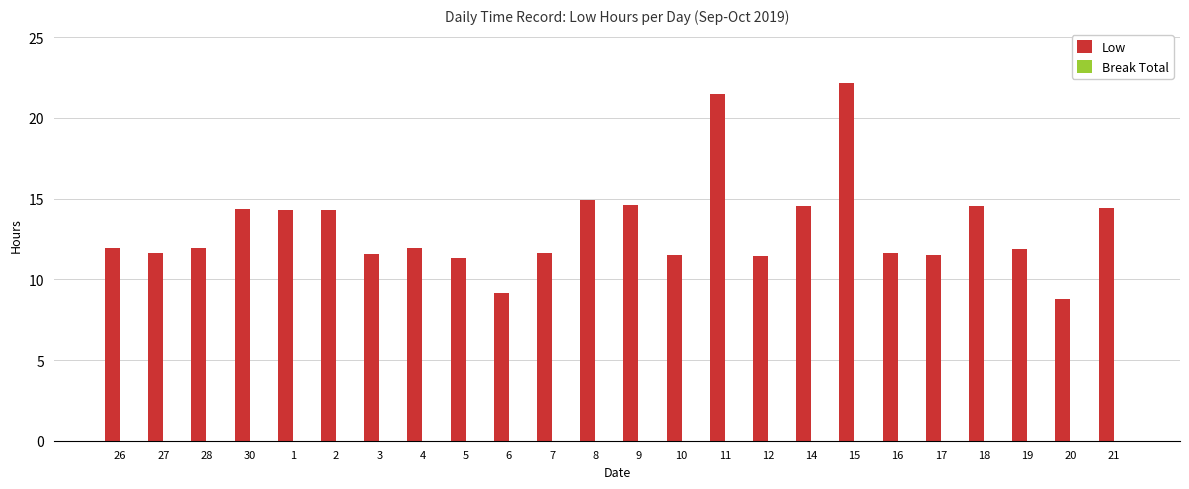

Which category has the lowest value across all series?

20